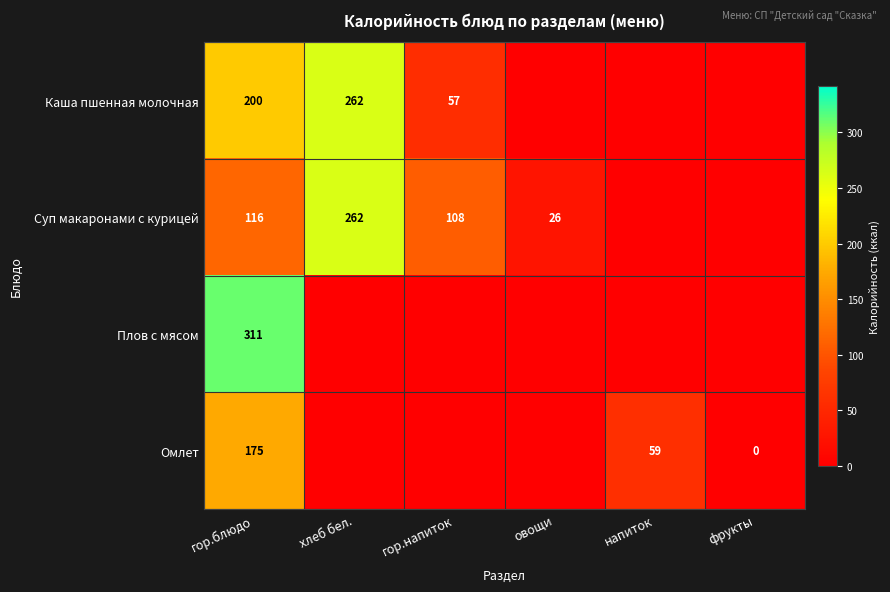

What is the maximum value shown in the chart?

311.0